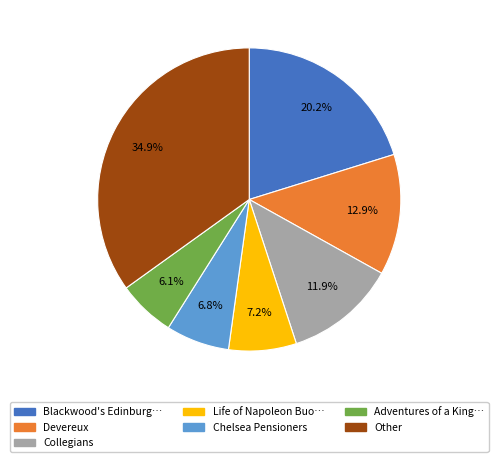

Is there any slice that represents more than half of the pie?

No